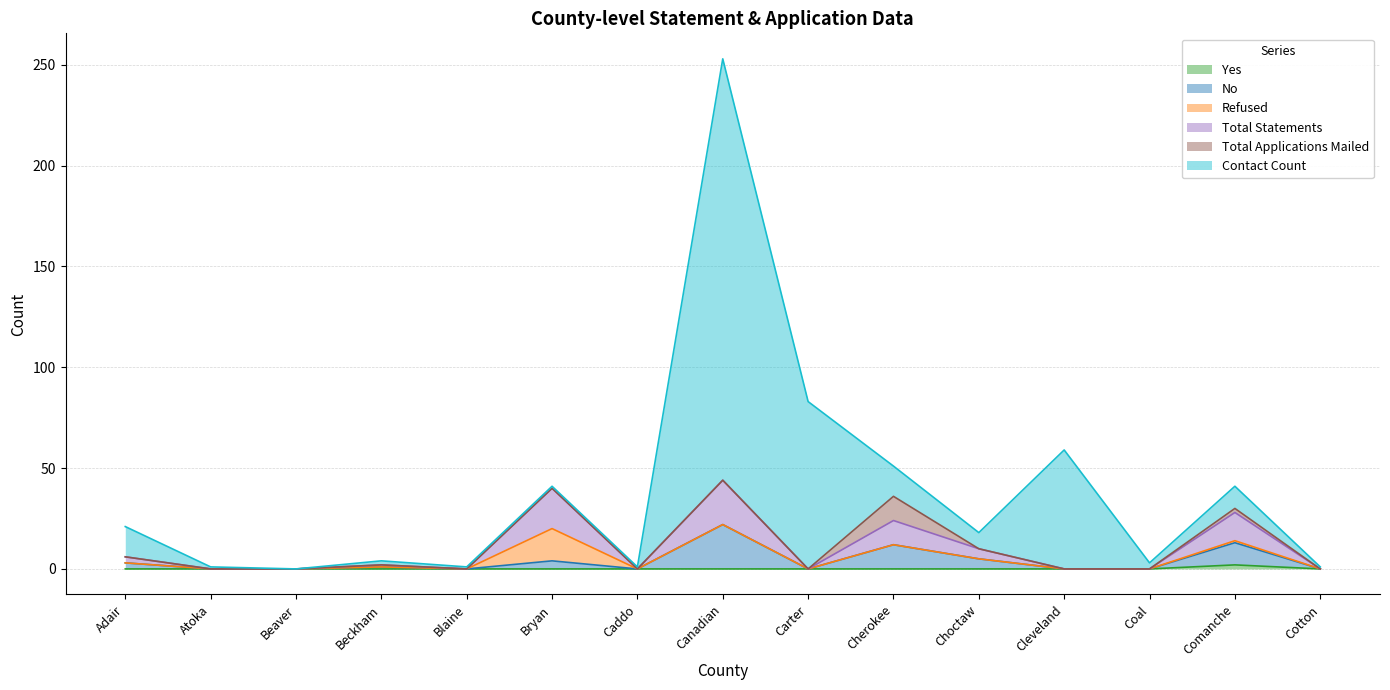

True or false: Yes has more than 0 interior local peaks.

True